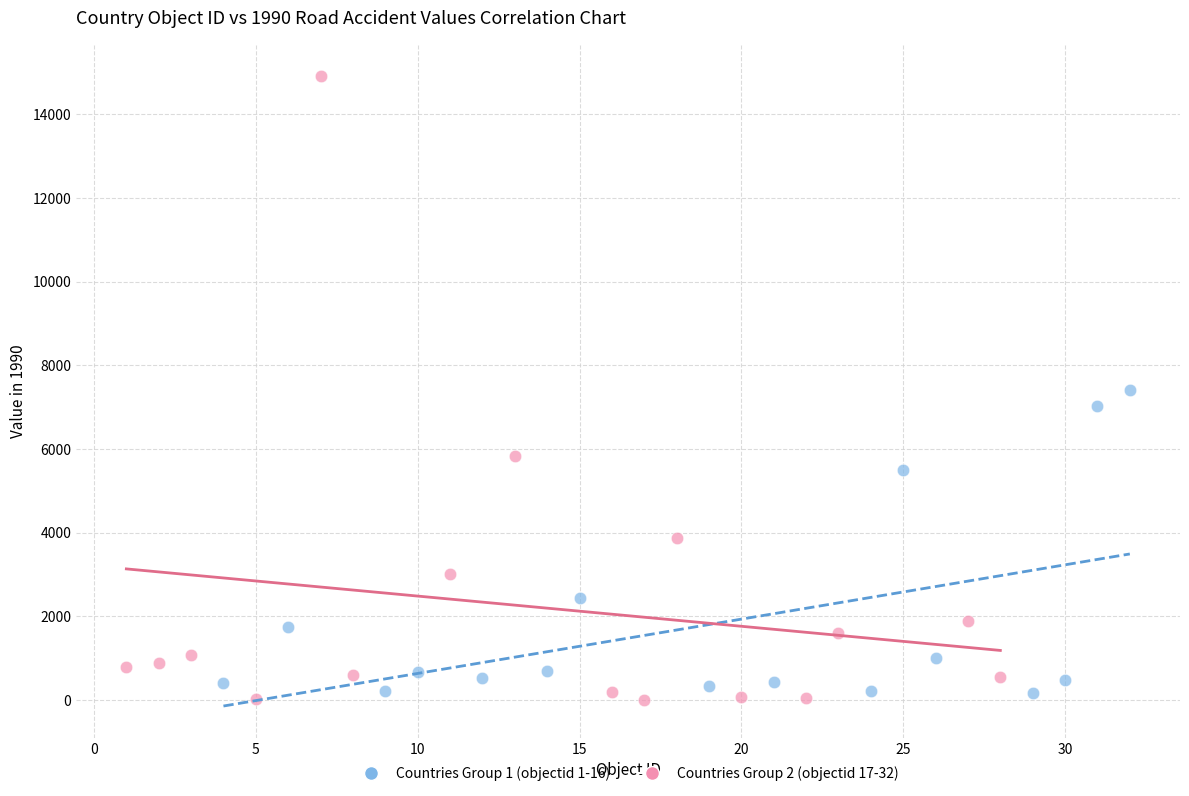

Which series has the widest spread of Y values?

Countries Group 2 (objectid 17-32)